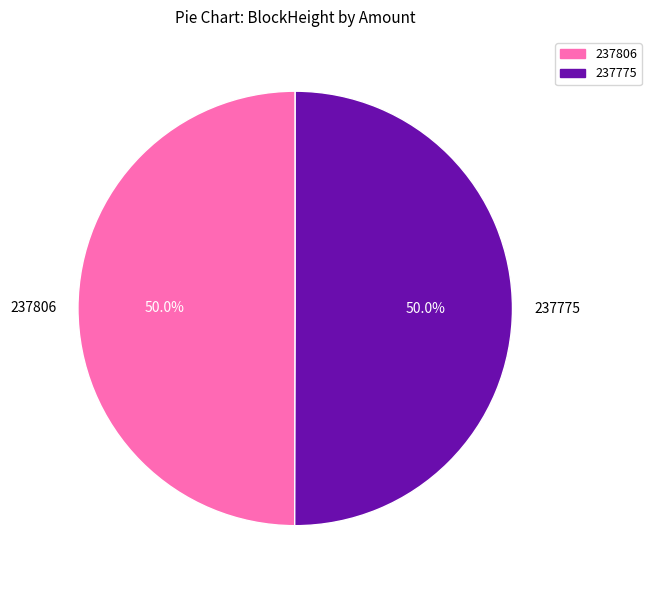

How many segments does this pie chart have?

2